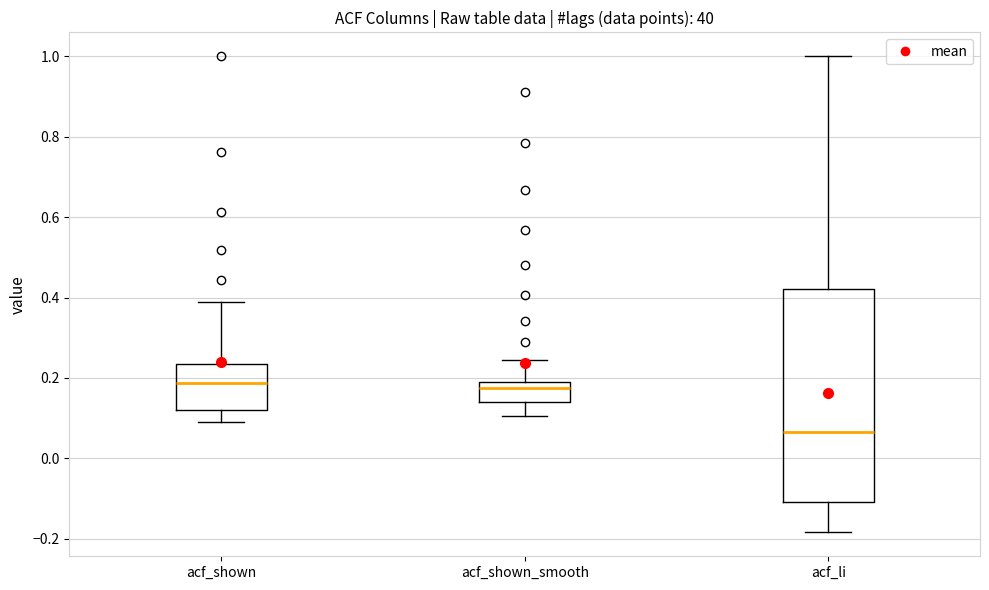

Which box has the lowest median line?

acf_li